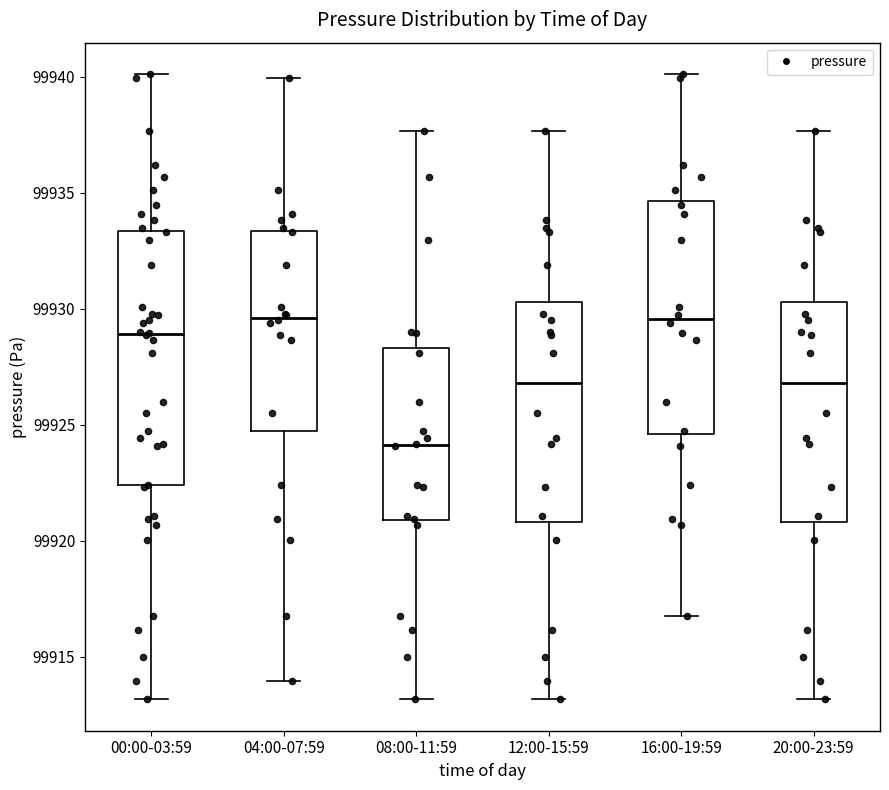

Reading left to right, transcribe this box plot: for each box, give where its median line is, the range the box spans, and where its two whiskers end, as read against the y-axis. The values are not printed on the chart, so give them approximately, as read against the axis.

00:00-03:59: median 99929.0, box 99922.5 to 99933.5, whiskers 99913.0 to 99940.0
04:00-07:59: median 99929.5, box 99925.0 to 99933.5, whiskers 99914.0 to 99940.0
08:00-11:59: median 99924.0, box 99921.0 to 99928.5, whiskers 99913.0 to 99937.5
12:00-15:59: median 99927.0, box 99921.0 to 99930.5, whiskers 99913.0 to 99937.5
16:00-19:59: median 99929.5, box 99924.5 to 99934.5, whiskers 99917.0 to 99940.0
20:00-23:59: median 99927.0, box 99921.0 to 99930.5, whiskers 99913.0 to 99937.5